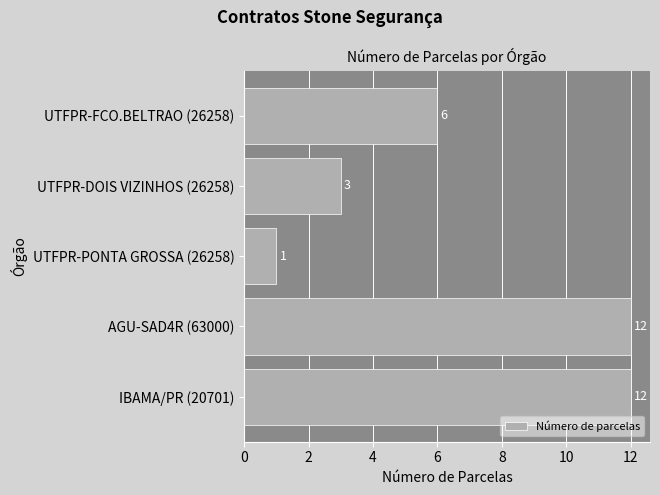

How many bars are there in total?

5